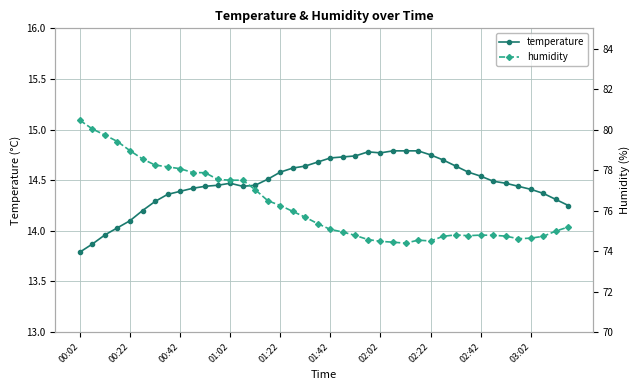

What is the lowest value of the temperature series?

13.8